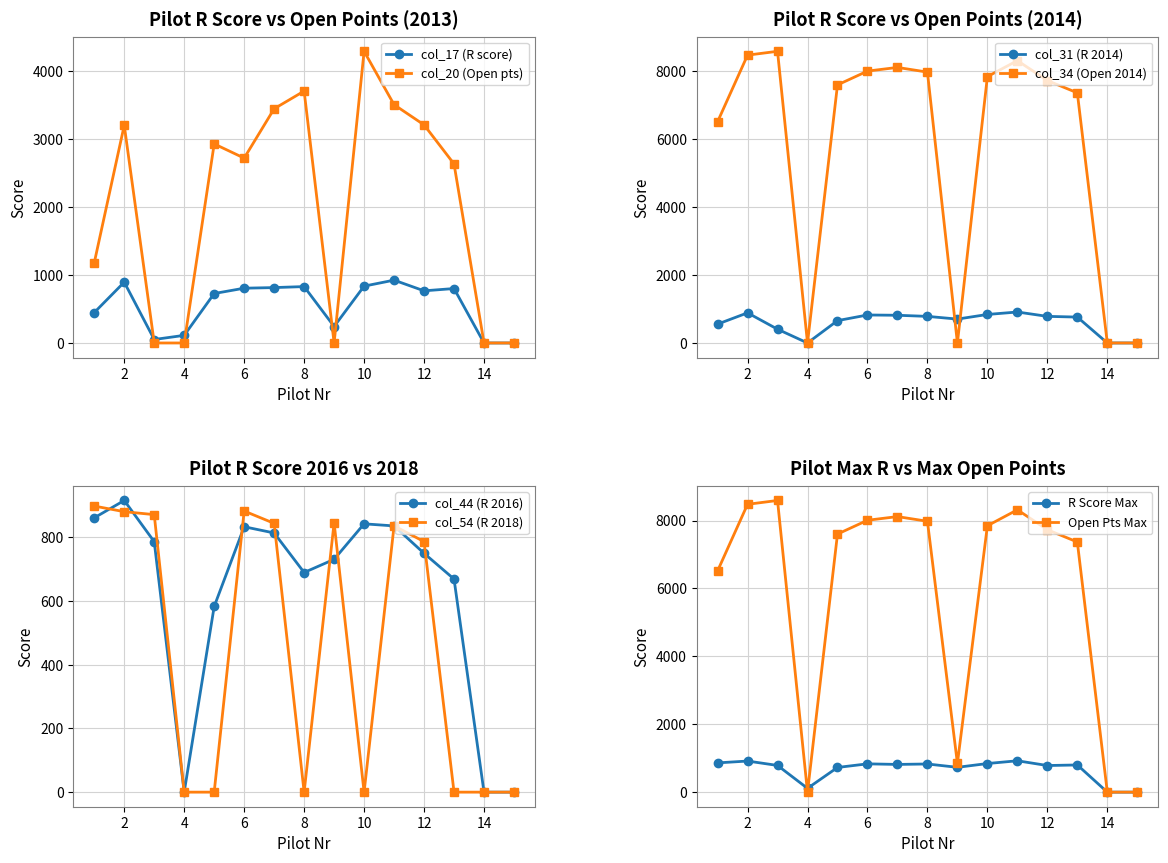

What is the maximum value for col_54?

898.6